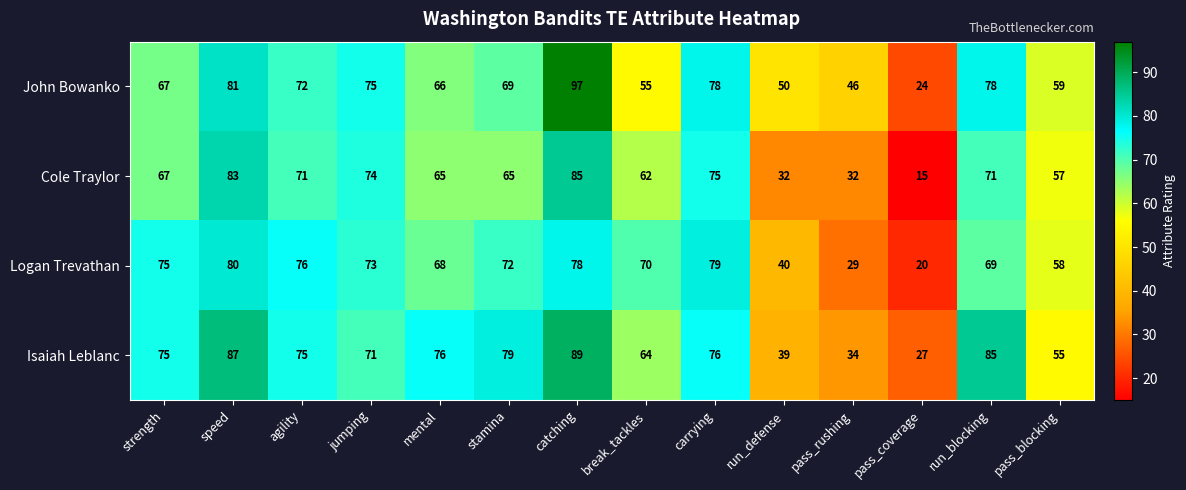

At how many categories does at least one series exceed 92?

1